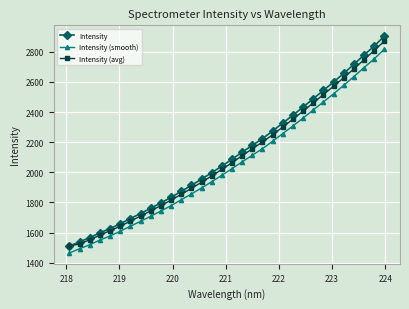

How many data points in Intensity (smooth) are less than 2024?

16